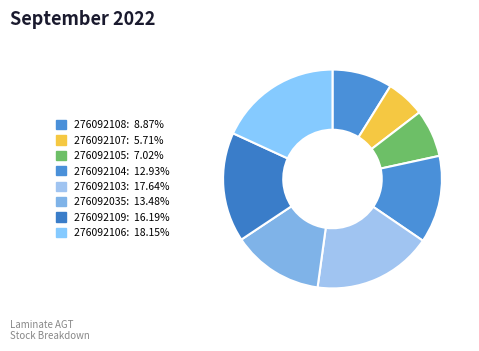

Which category has the biggest portion of the pie?

276092106